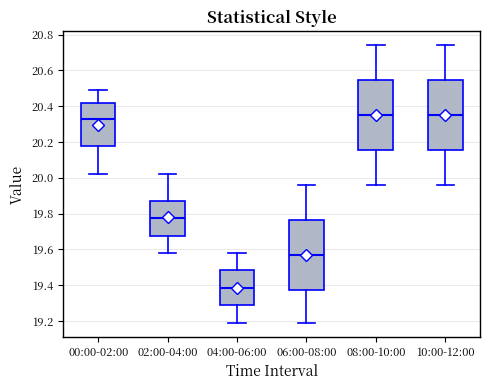

Which box's median line is the lowest?

04:00-06:00